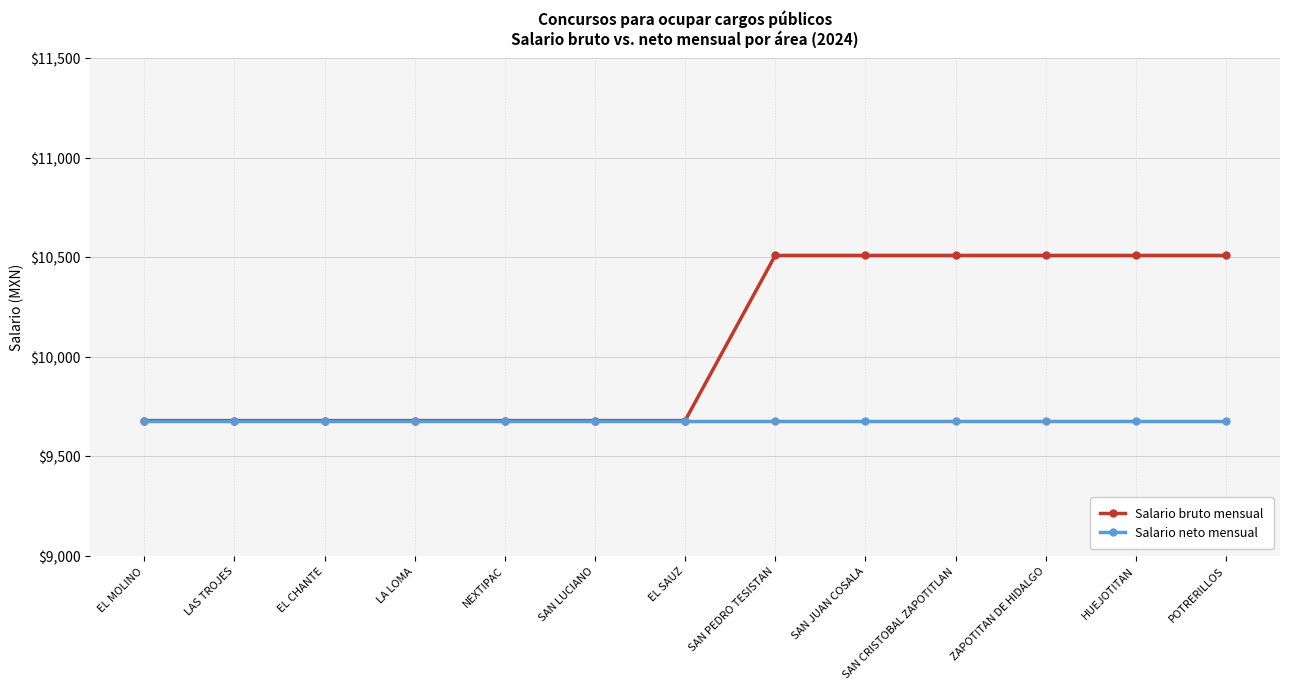

How many data points in Salario bruto mensual are above 9678?

6